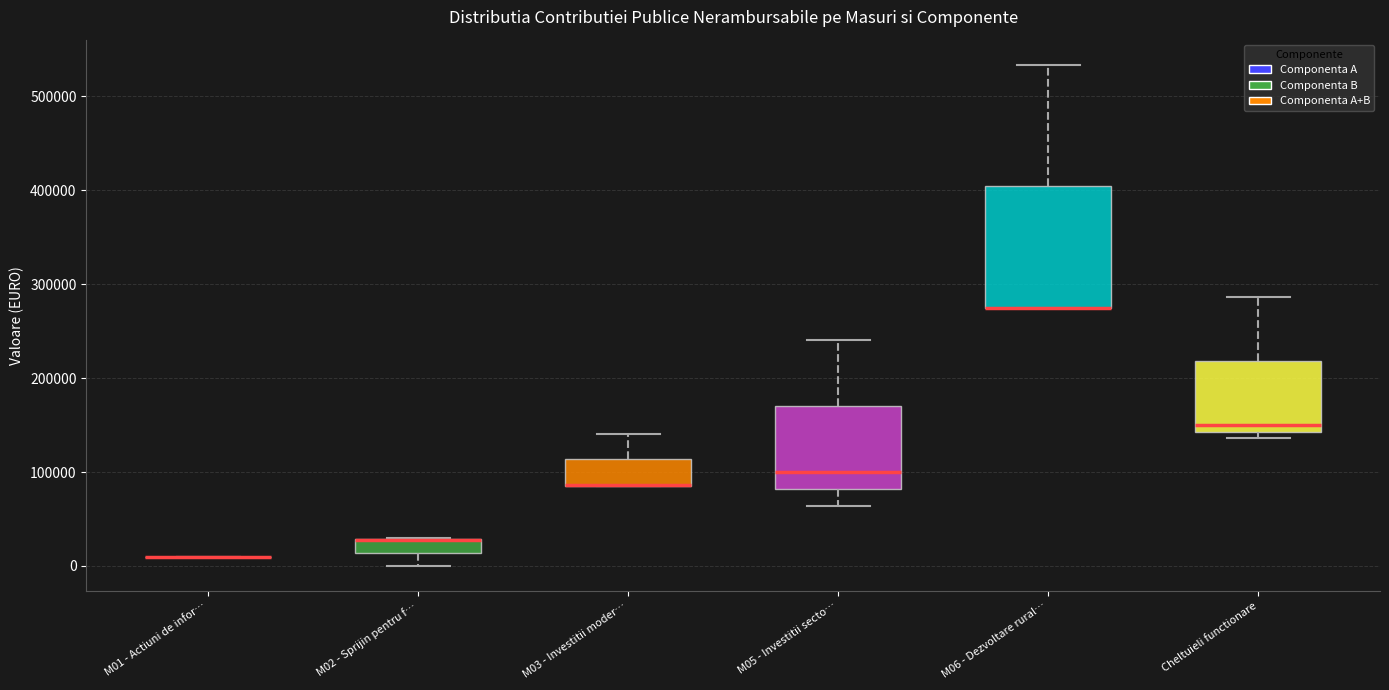

Reading left to right, read every box against the y-axis: the position of its median line, the range the box covers, and the ends of its whiskers. The values are not printed on the chart, so give them approximately, as read against the axis.

M01 - Actiuni de infor…: box collapsed to a line at 10000, whiskers 10000 to 10000
M02 - Sprijin pentru f…: median 30000 (drawn on the box's upper edge), box 10000 to 30000, whiskers 0 to 30000
M03 - Investitii moder…: median 90000 (drawn on the box's lower edge), box 90000 to 110000, whiskers 80000 to 140000
M05 - Investitii secto…: median 100000, box 80000 to 170000, whiskers 60000 to 240000
M06 - Dezvoltare rural…: median 280000 (drawn on the box's lower edge), box 280000 to 400000, whiskers 280000 to 530000
Cheltuieli functionare: median 150000, box 140000 to 220000, whiskers 140000 (just below the box's lower edge) to 290000